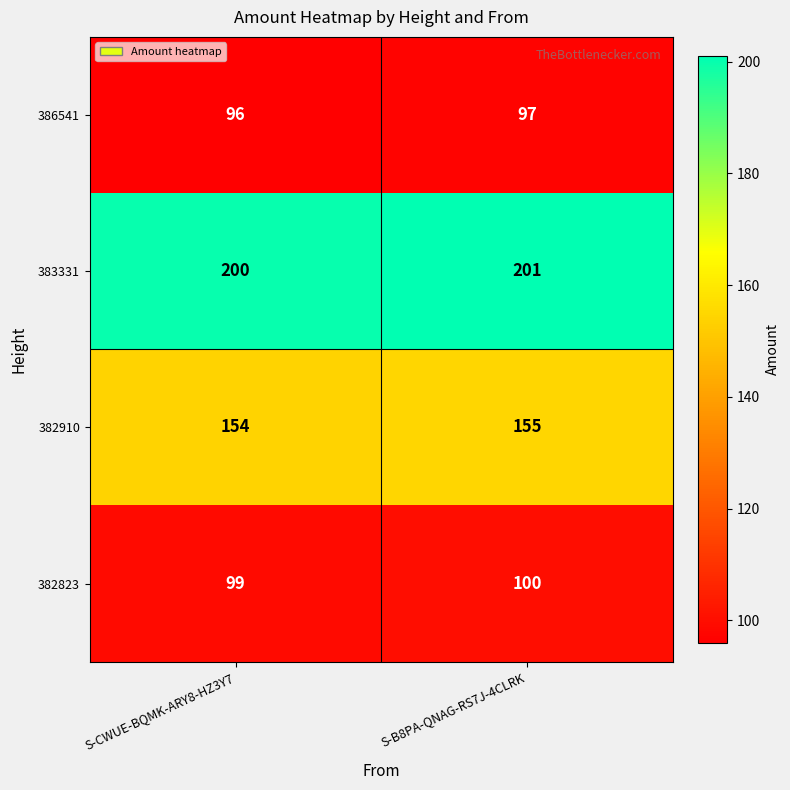

What is the minimum value for 386541?

96